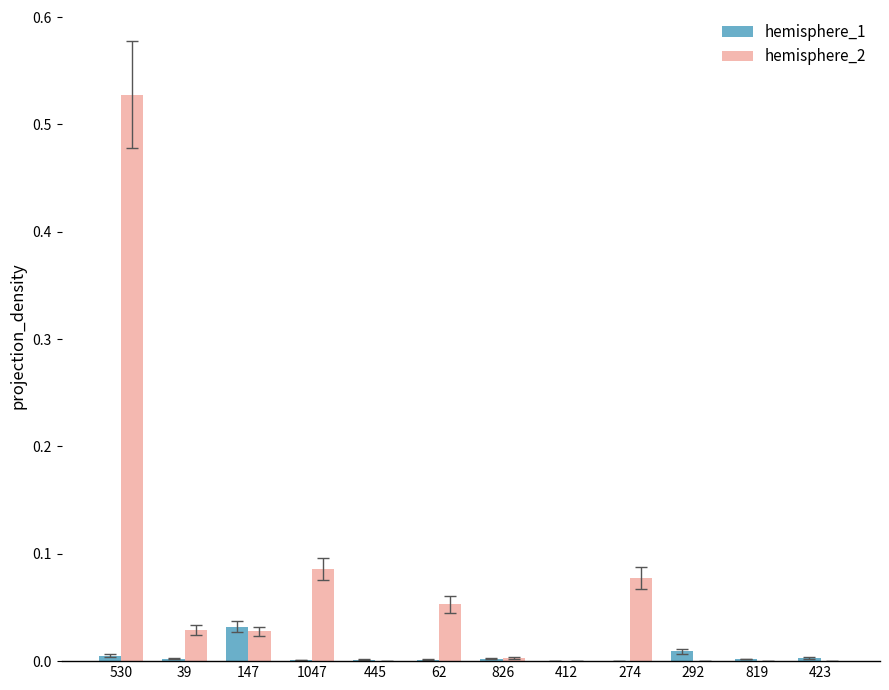

Which category has the highest value in the hemisphere_1 series?

147